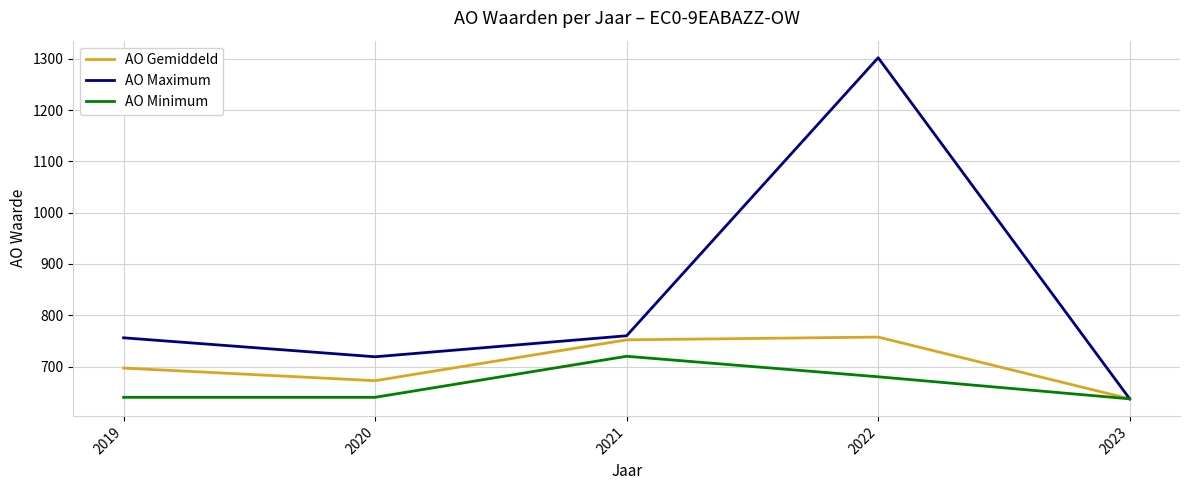

Reading left to right, list all the values displayed in this chart.

AO Gemiddeld: 2019=697.0	2020=672.4	2021=752.0	2022=757.4	2023=637.0
AO Maximum: 2019=756.0	2020=719.0	2021=760.0	2022=1302.0	2023=637.0
AO Minimum: 2019=640.0	2020=640.0	2021=720.0	2022=680.0	2023=637.0